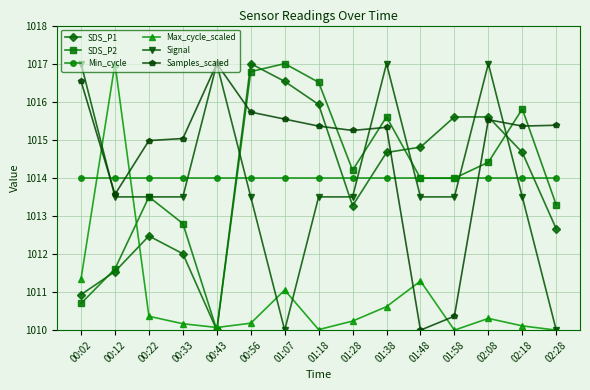

What is the label of the 12th point from the right?

00:33